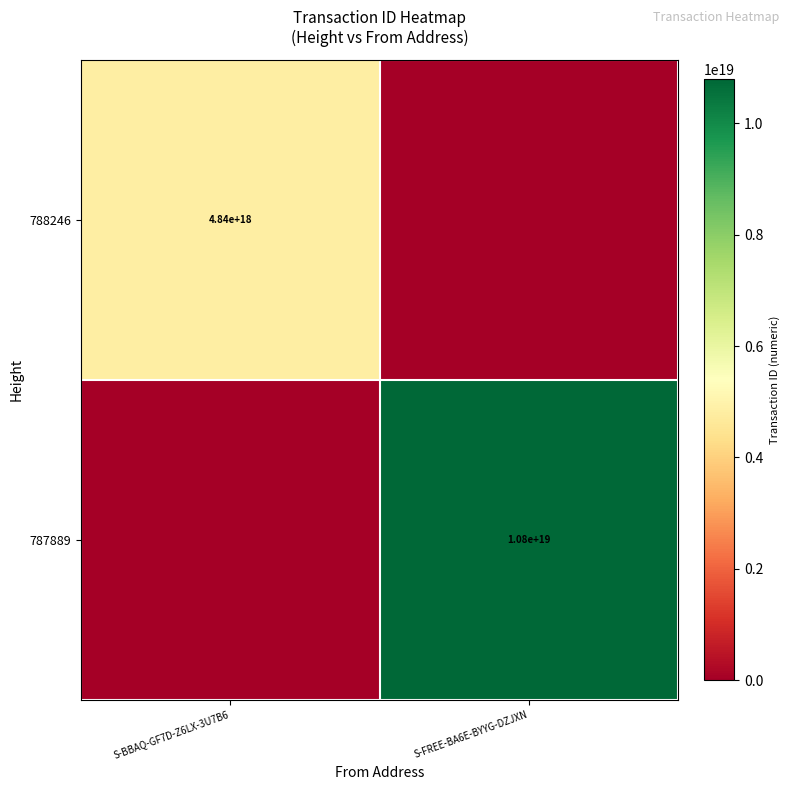

Is the value of 788246 at S-BBAQ-GF7D-Z6LX-3U7B6 greater than the value of 787889 at S-FREE-BA6E-BYYG-DZJXN?

No